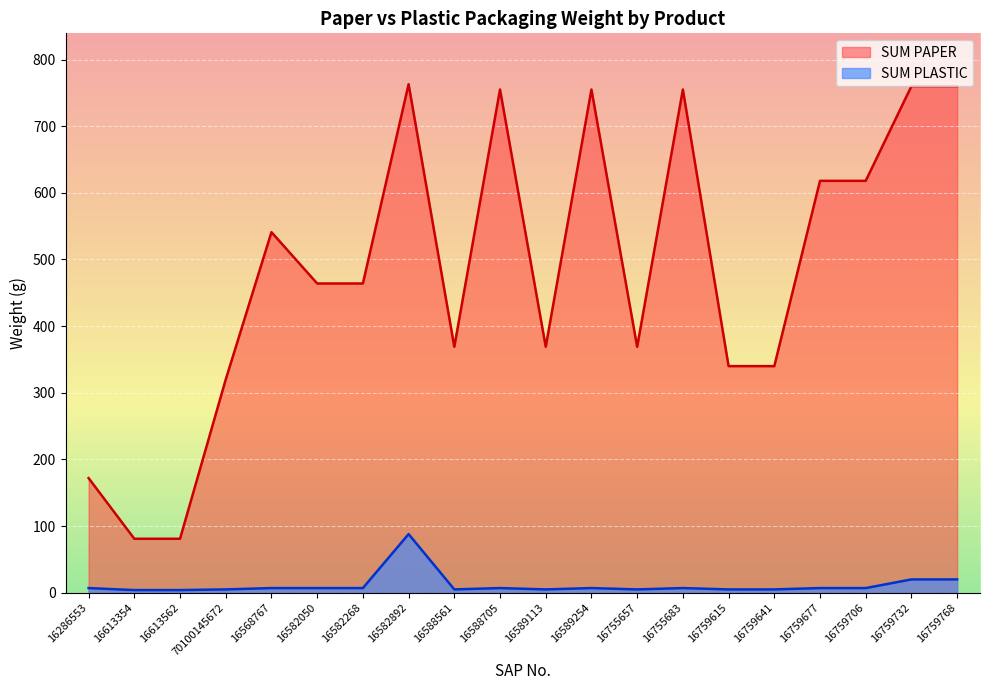

What position from the left is 16759768?

20